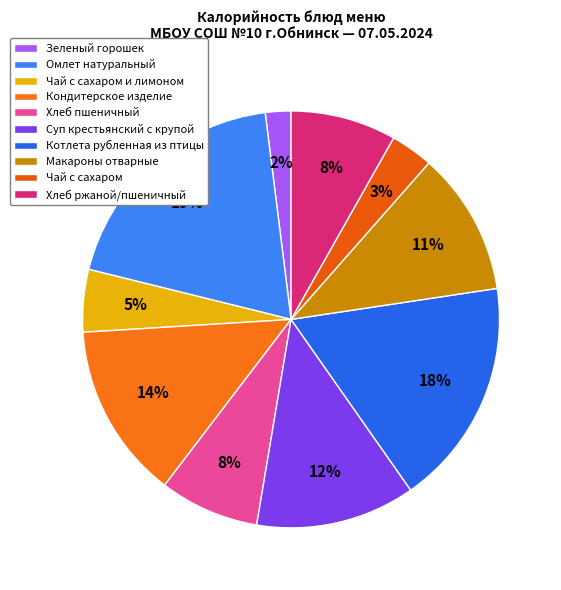

Count the number of slices in the pie.

10